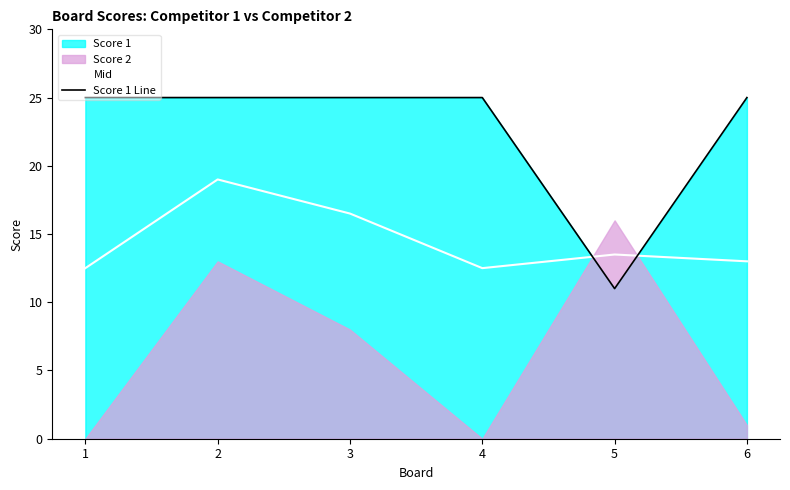

The Mid series shows 16.5 at 3. True or false?

True